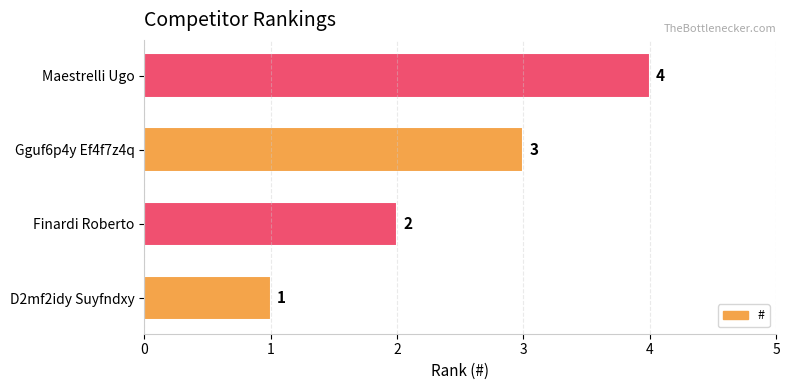

How many values are between 2 and 4?

3